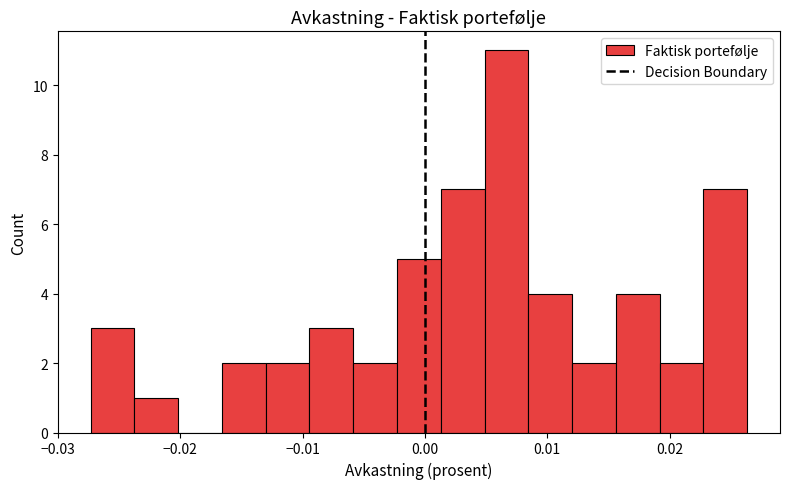

Read against the x-axis, roughly where is the centre of the tallest bar?

0.007